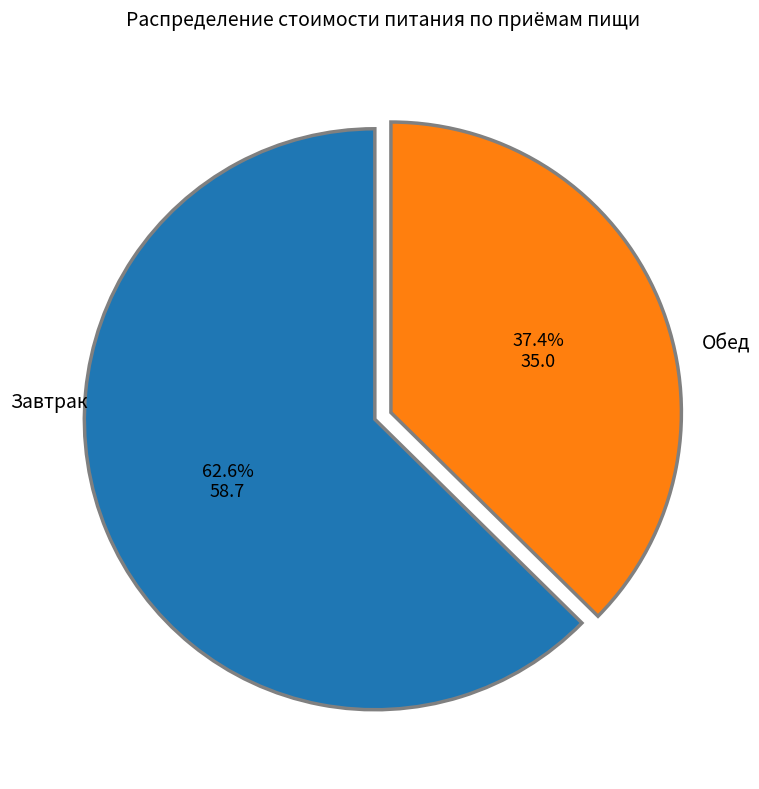

Is there a majority slice in this chart?

Yes